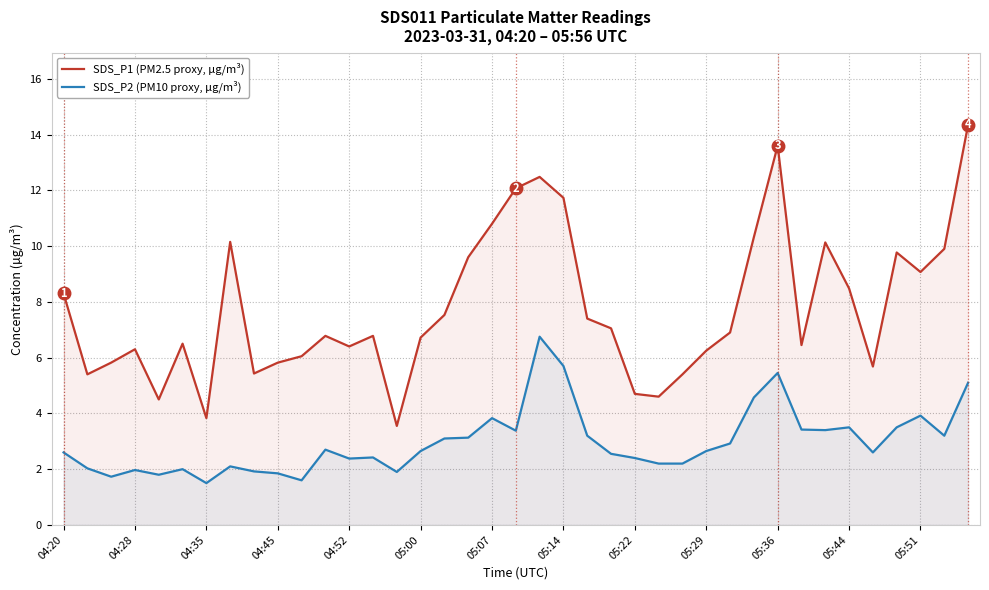

How many lines are shown in the chart?

2